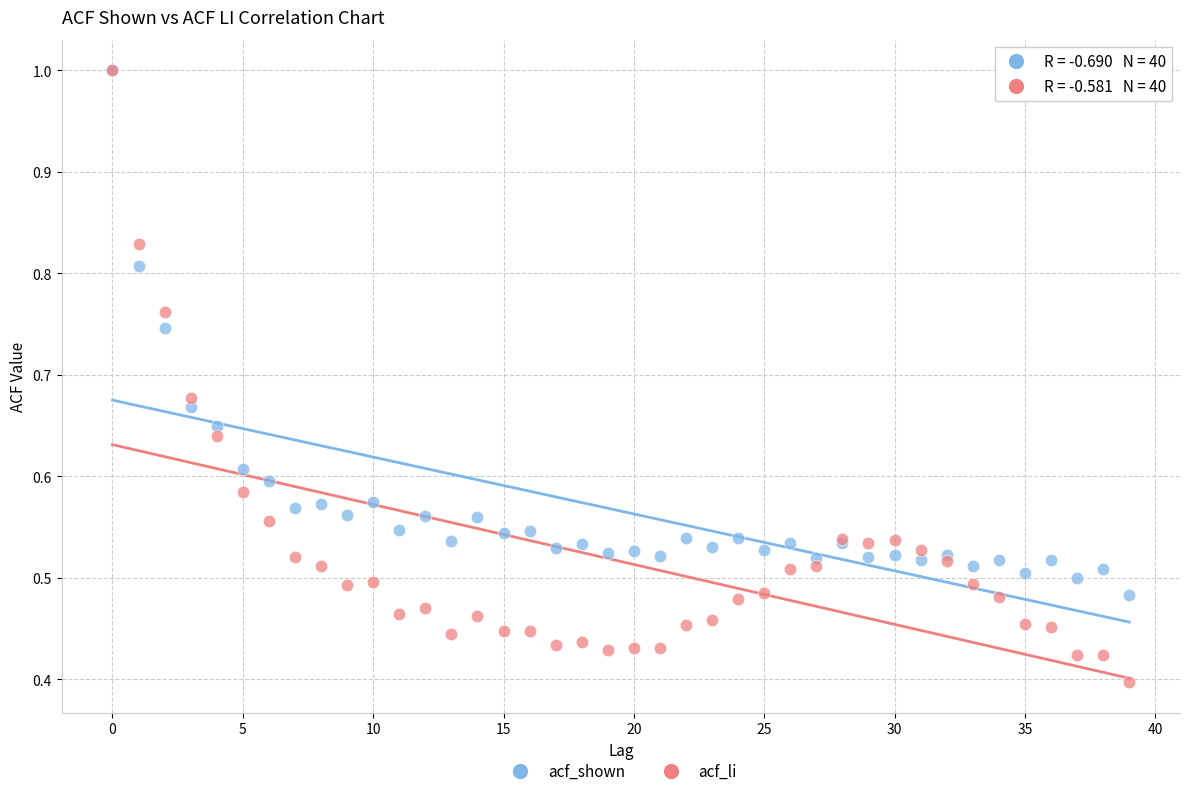

What are all the series names shown in the legend?

acf_shown, acf_li